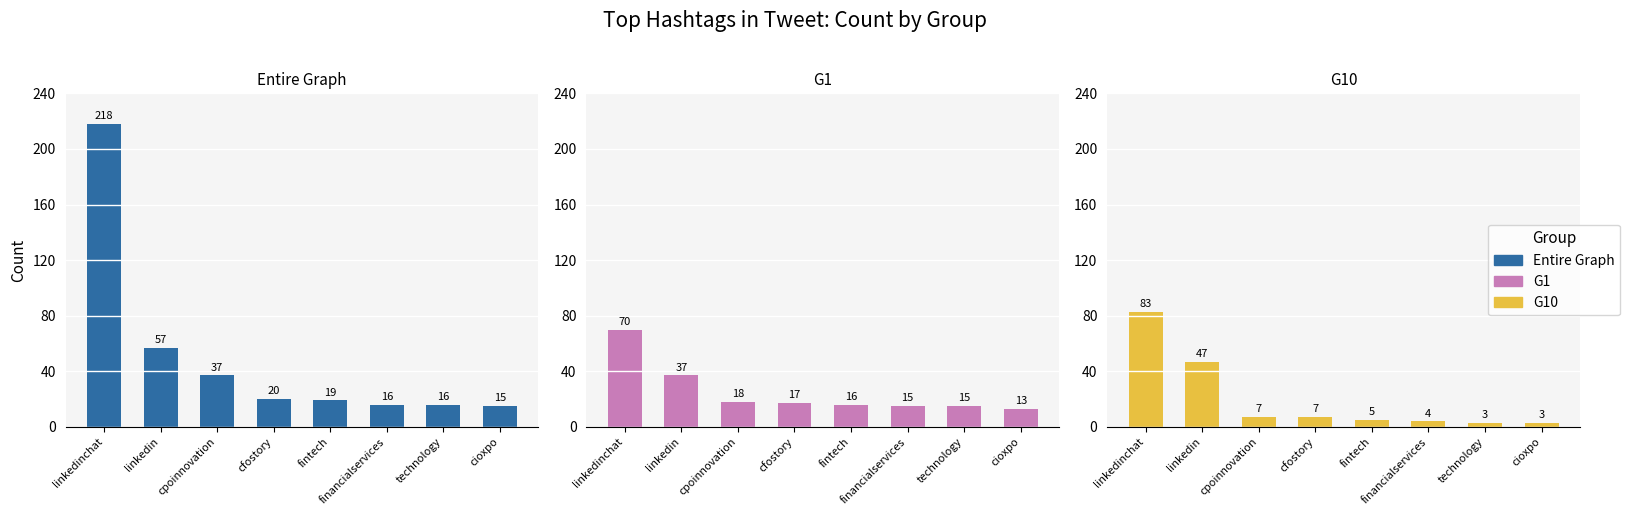

Reading left to right, list all the values displayed in this chart.

Entire Graph: 218	57	37	20	19	16	16	15
G1: 70	37	18	17	16	15	15	13
G10: 83	47	7	7	5	4	3	3